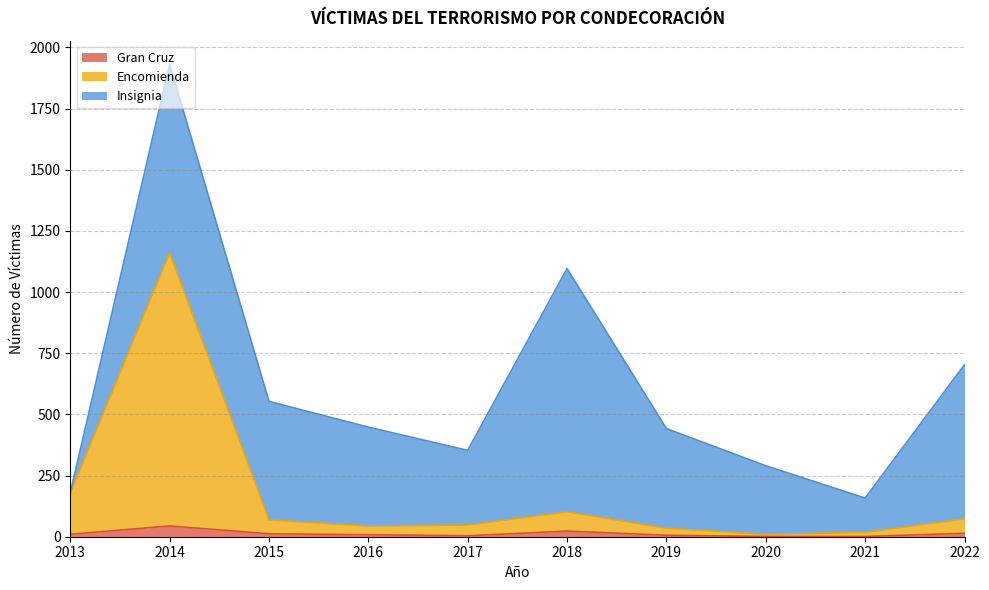

What are all the series names shown in the legend?

Gran Cruz, Encomienda, Insignia